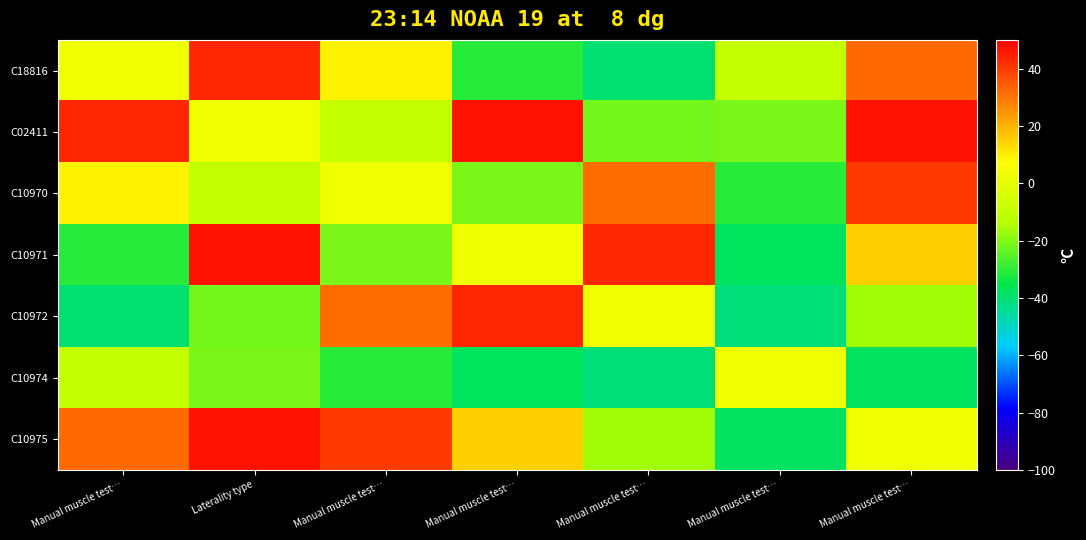

Between Laterality type and Manual muscle test…, which series saw the biggest shift?

C10971